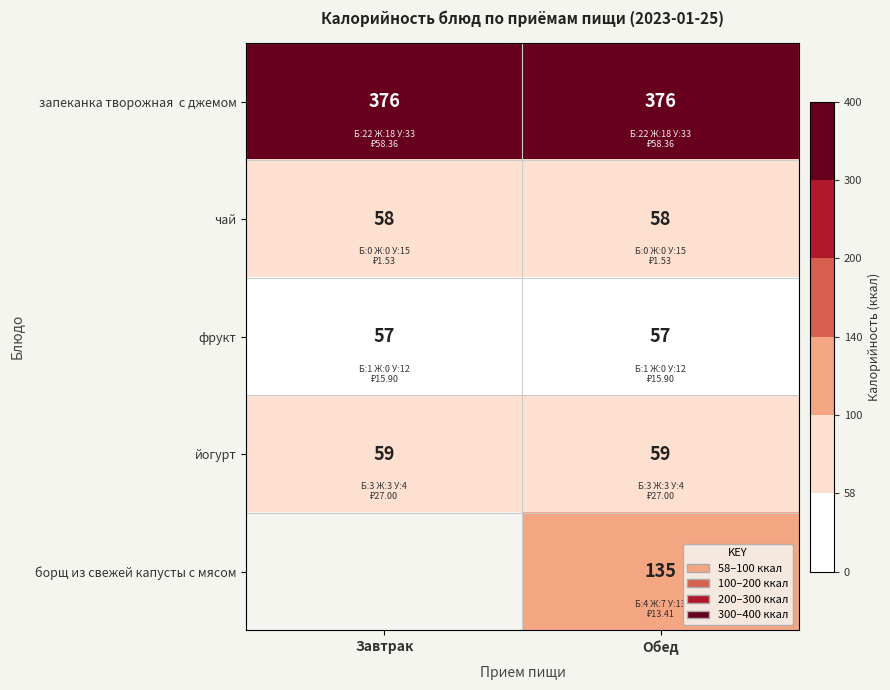

At how many categories does at least one series exceed 113?

2